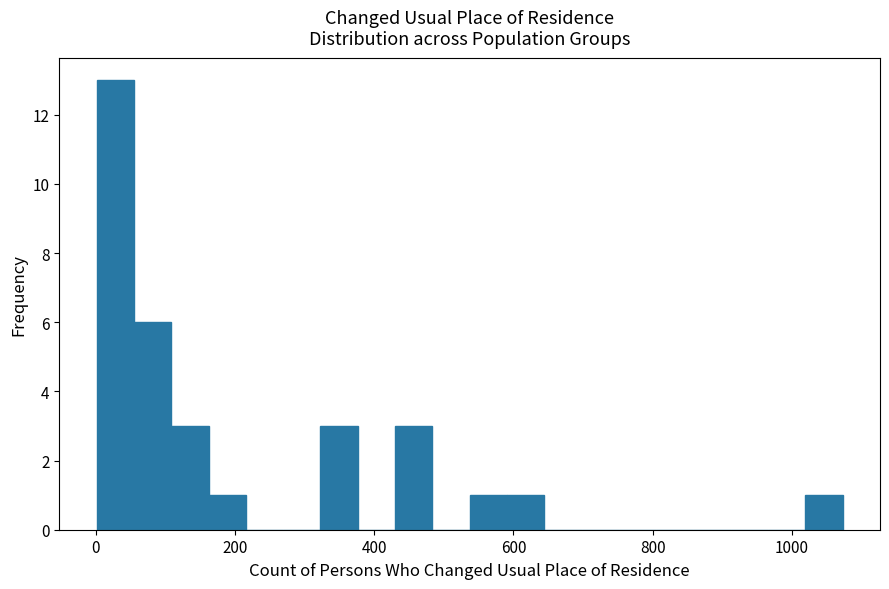

Around what value on the x-axis is the tallest bar? Give the approximate position of its centre, as read against the axis.

20